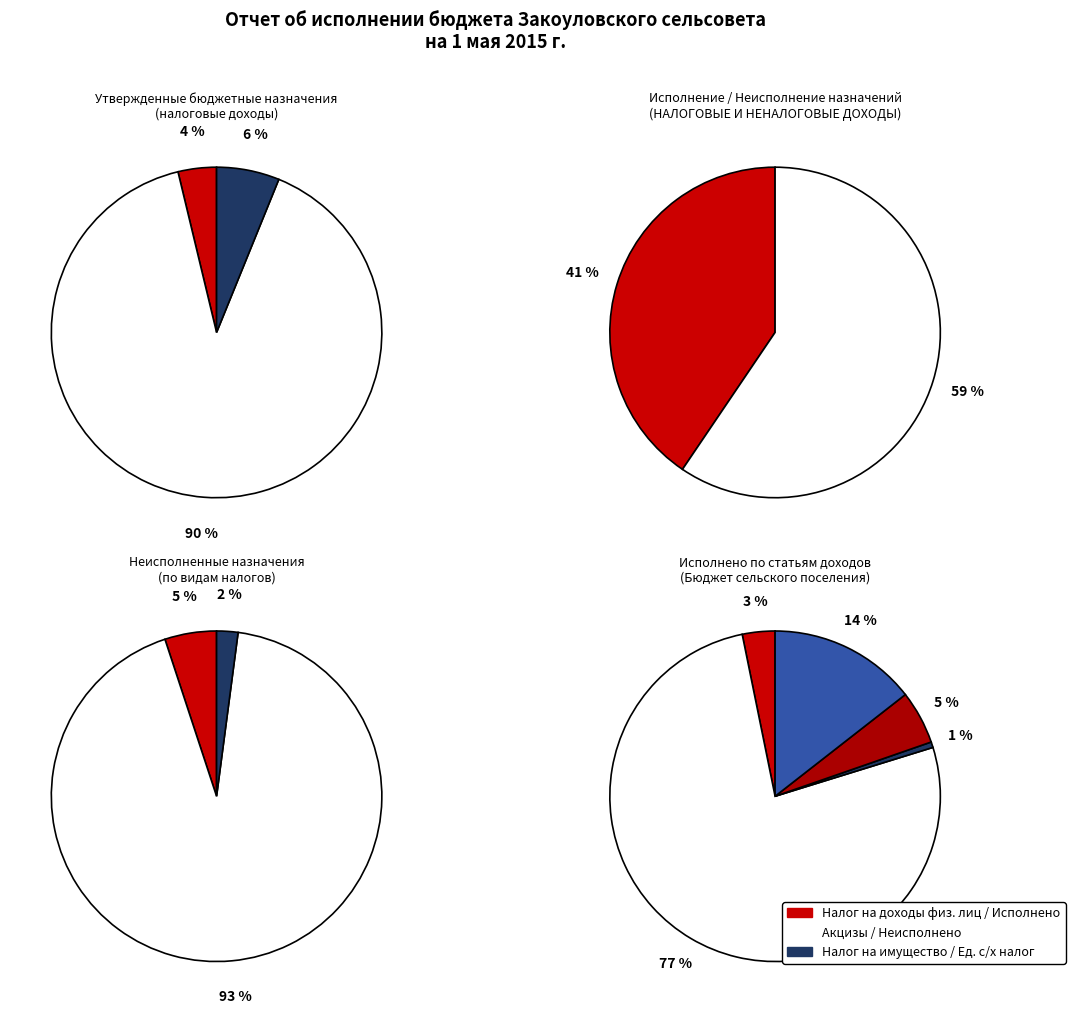

What percentage is the НАЛОГИ НА ТОВАРЫ (РАБОТЫ, УСЛУГИ) slice, to the nearest percent?

77%